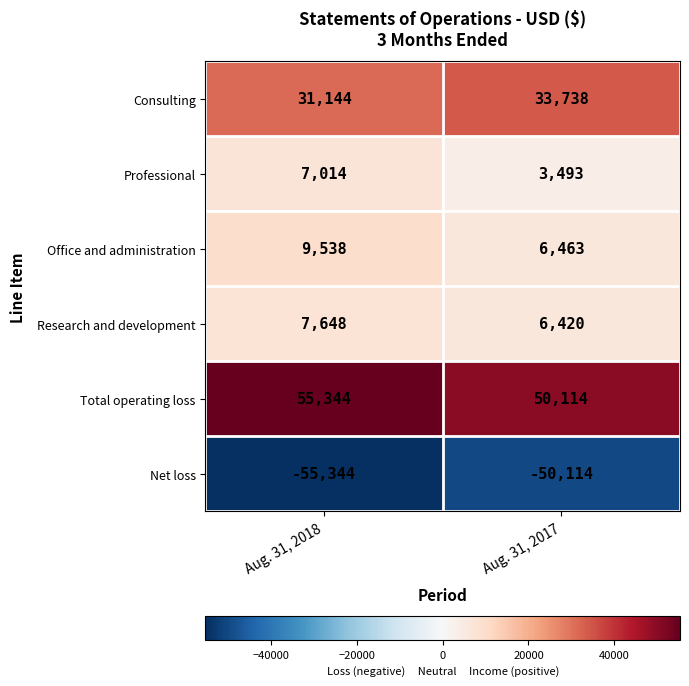

The Net loss series shows -50114 at Aug. 31, 2017. True or false?

True